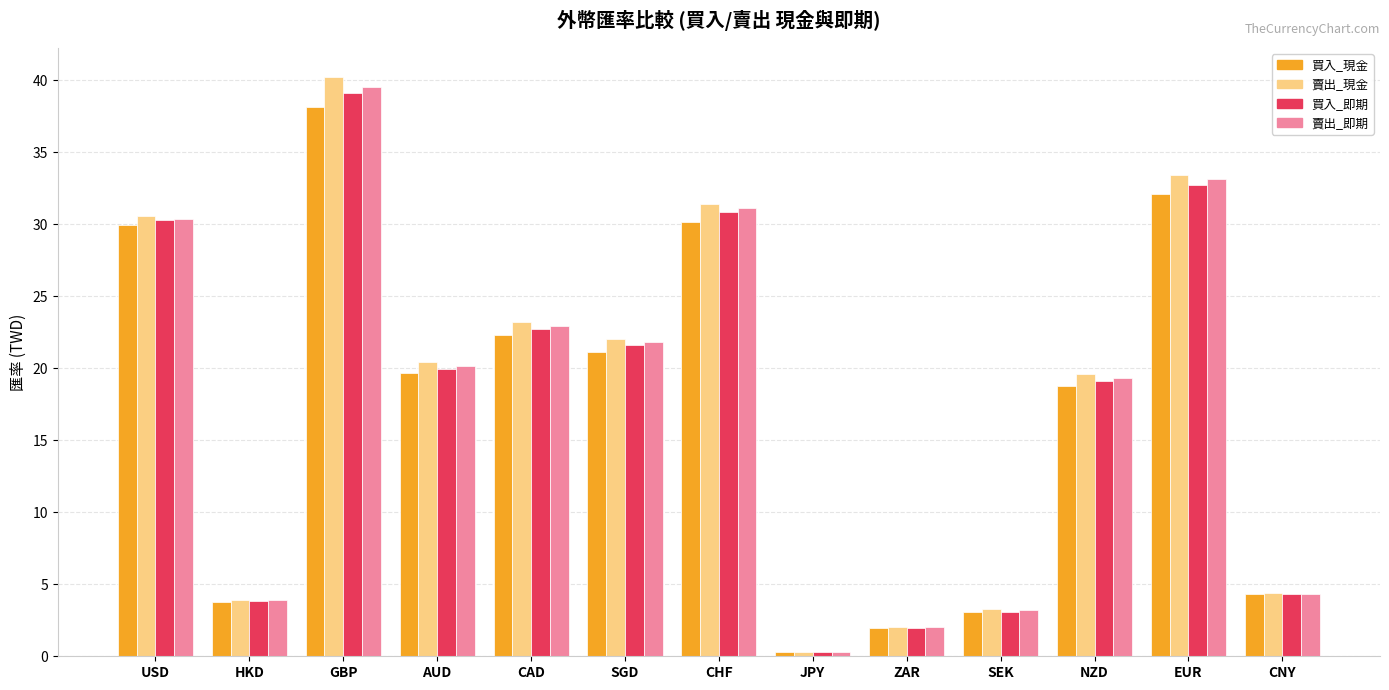

At which label does 買入_即期 reach its peak?

GBP